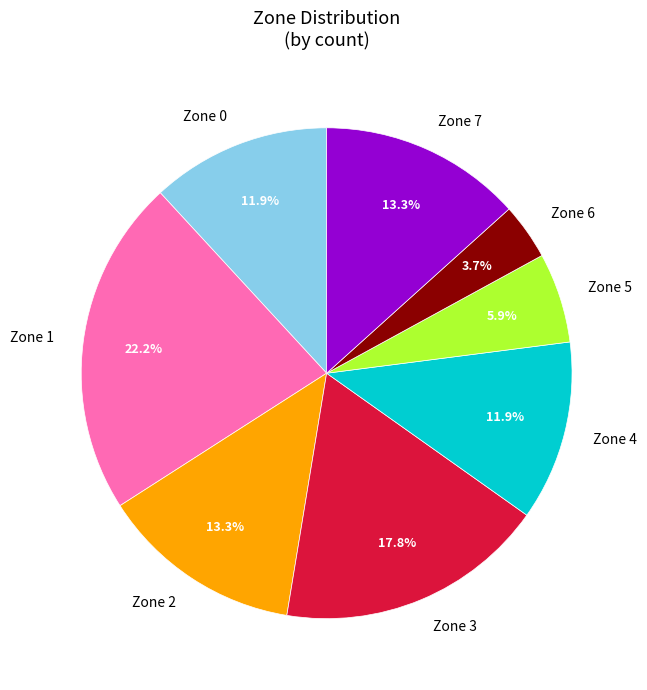

What portion of the pie excludes Zone 0?

88.1%